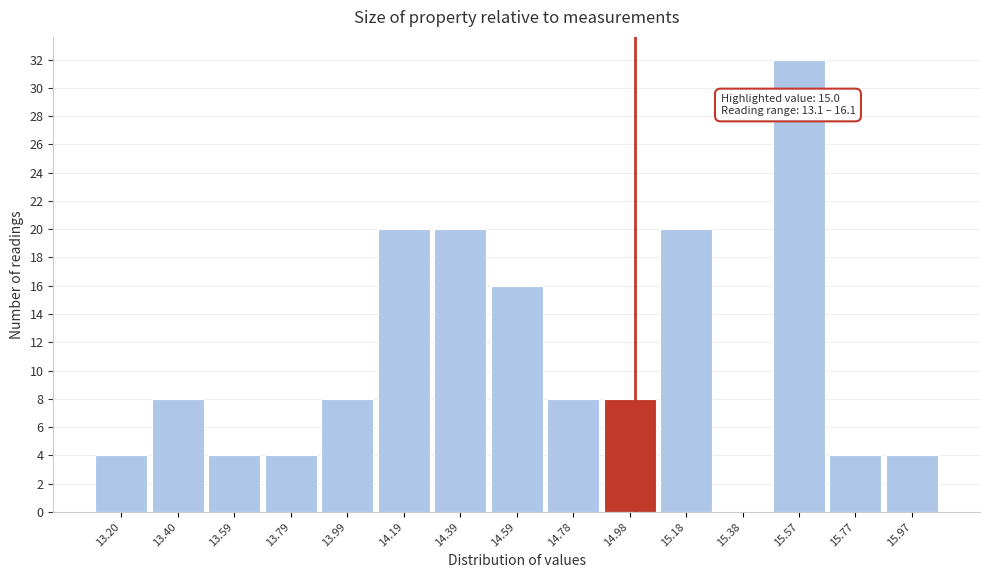

Over which range of the x-axis is the bar tallest?

15.476 to 15.674